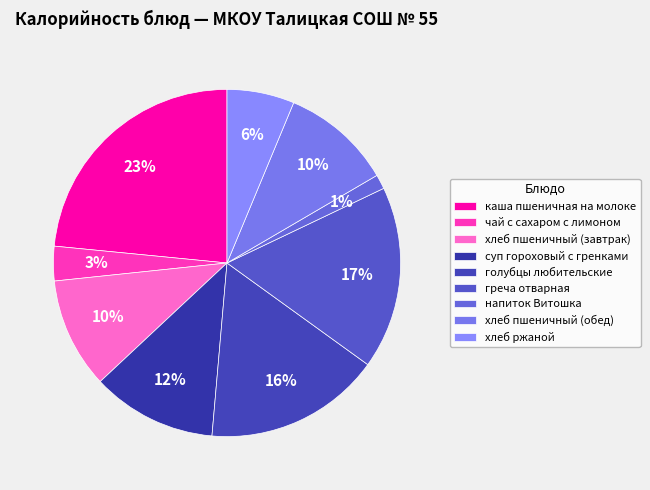

To the nearest percent, what portion does голубцы любительские represent?

16%